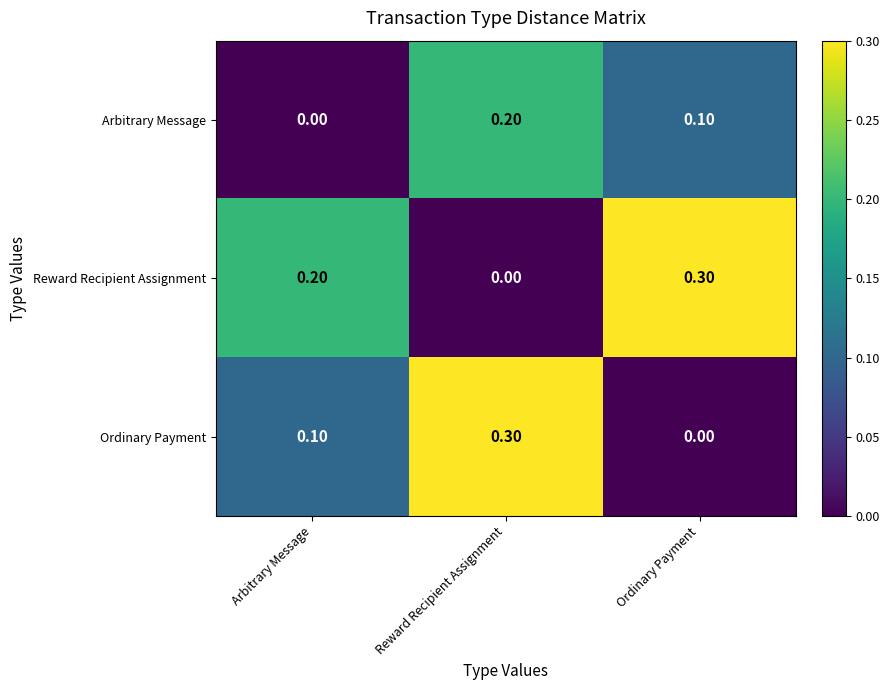

List the labels in order of Ordinary Payment value, smallest first.

Ordinary Payment, Arbitrary Message, Reward Recipient Assignment